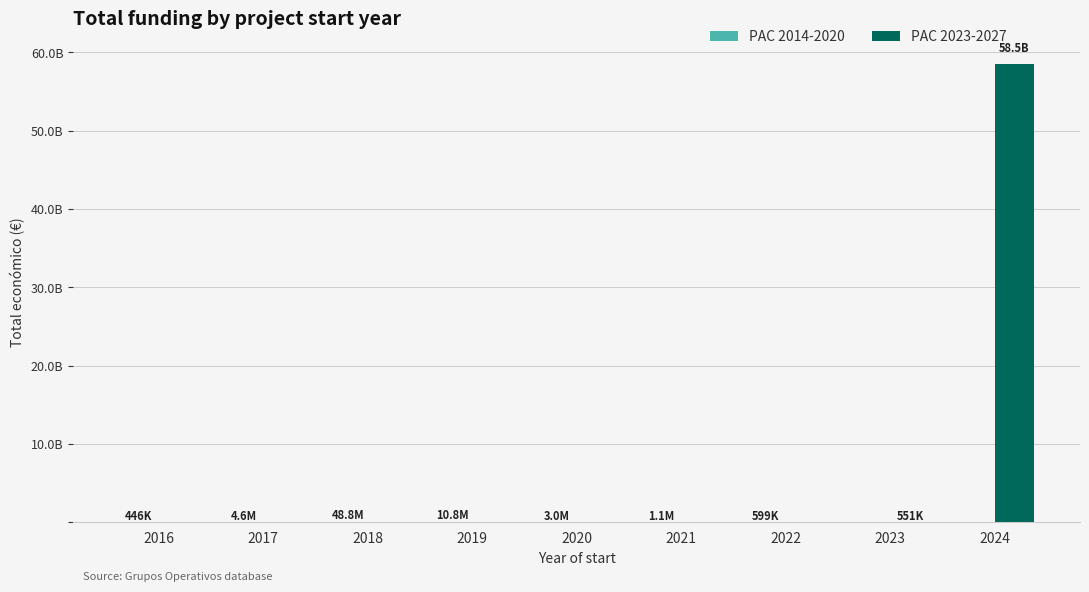

Does the chart contain stacked bars?

No